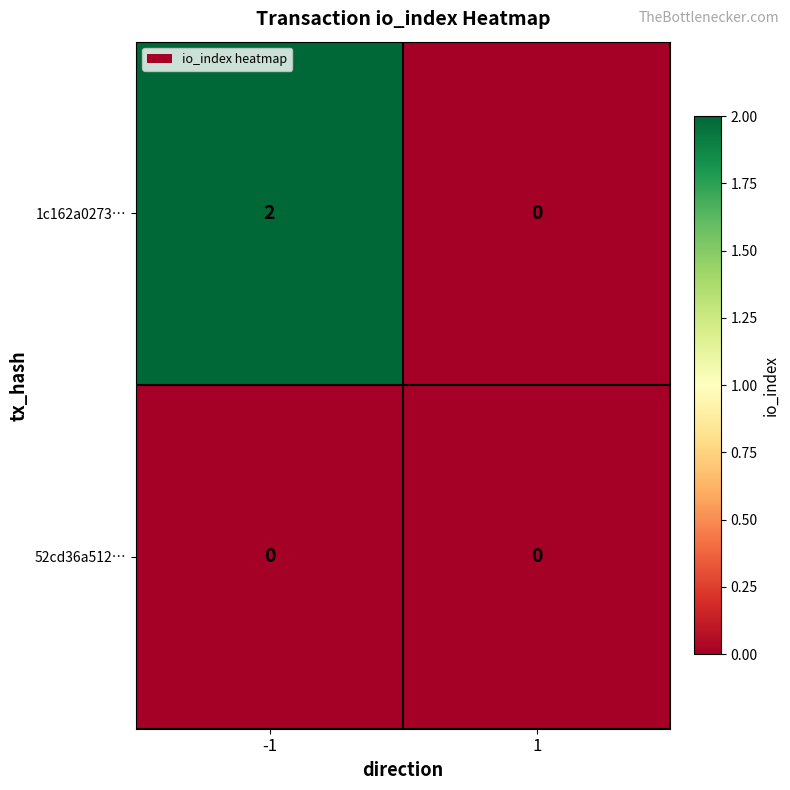

Which series changed the most between -1 and 1?

1c162a0273…